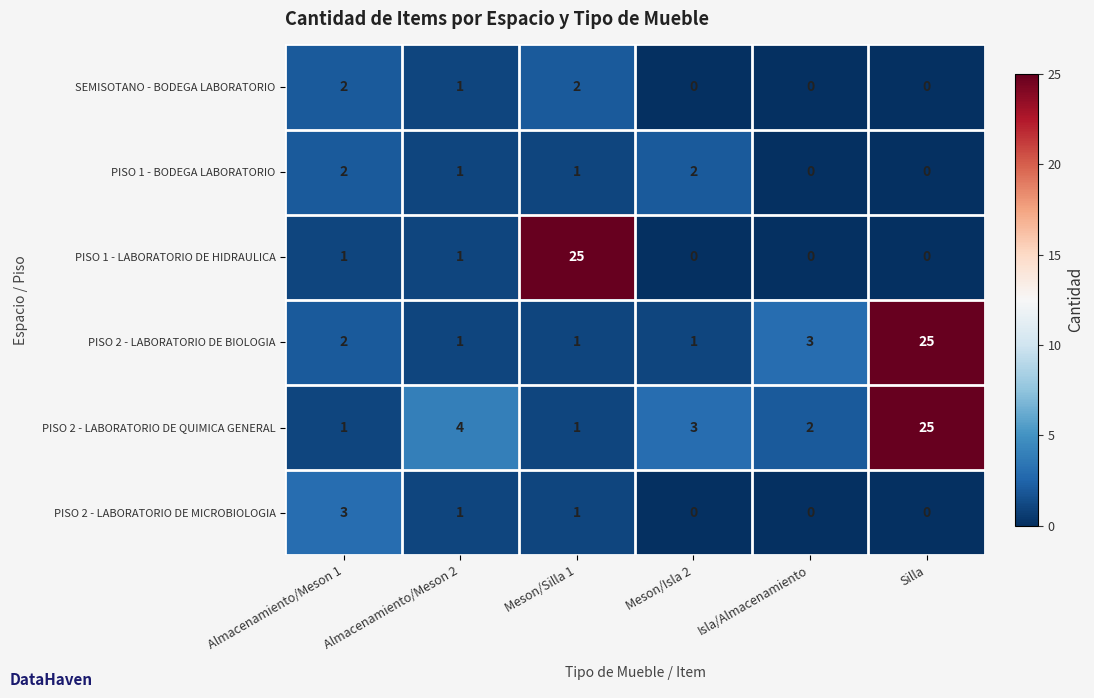

What is the sum of all SEMISOTANO - BODEGA LABORATORIO values?

5